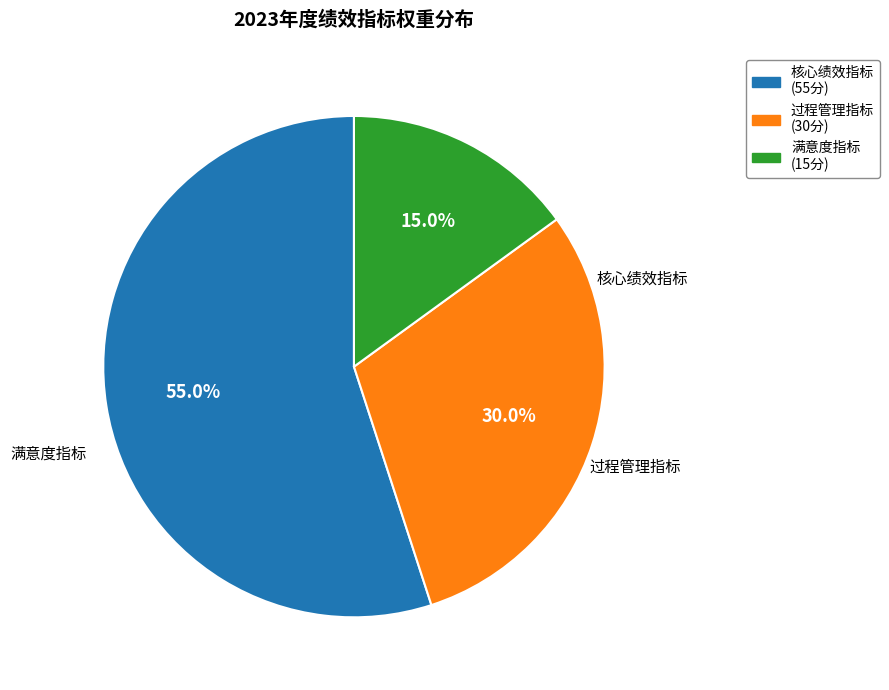

Is there a majority slice in this chart?

Yes